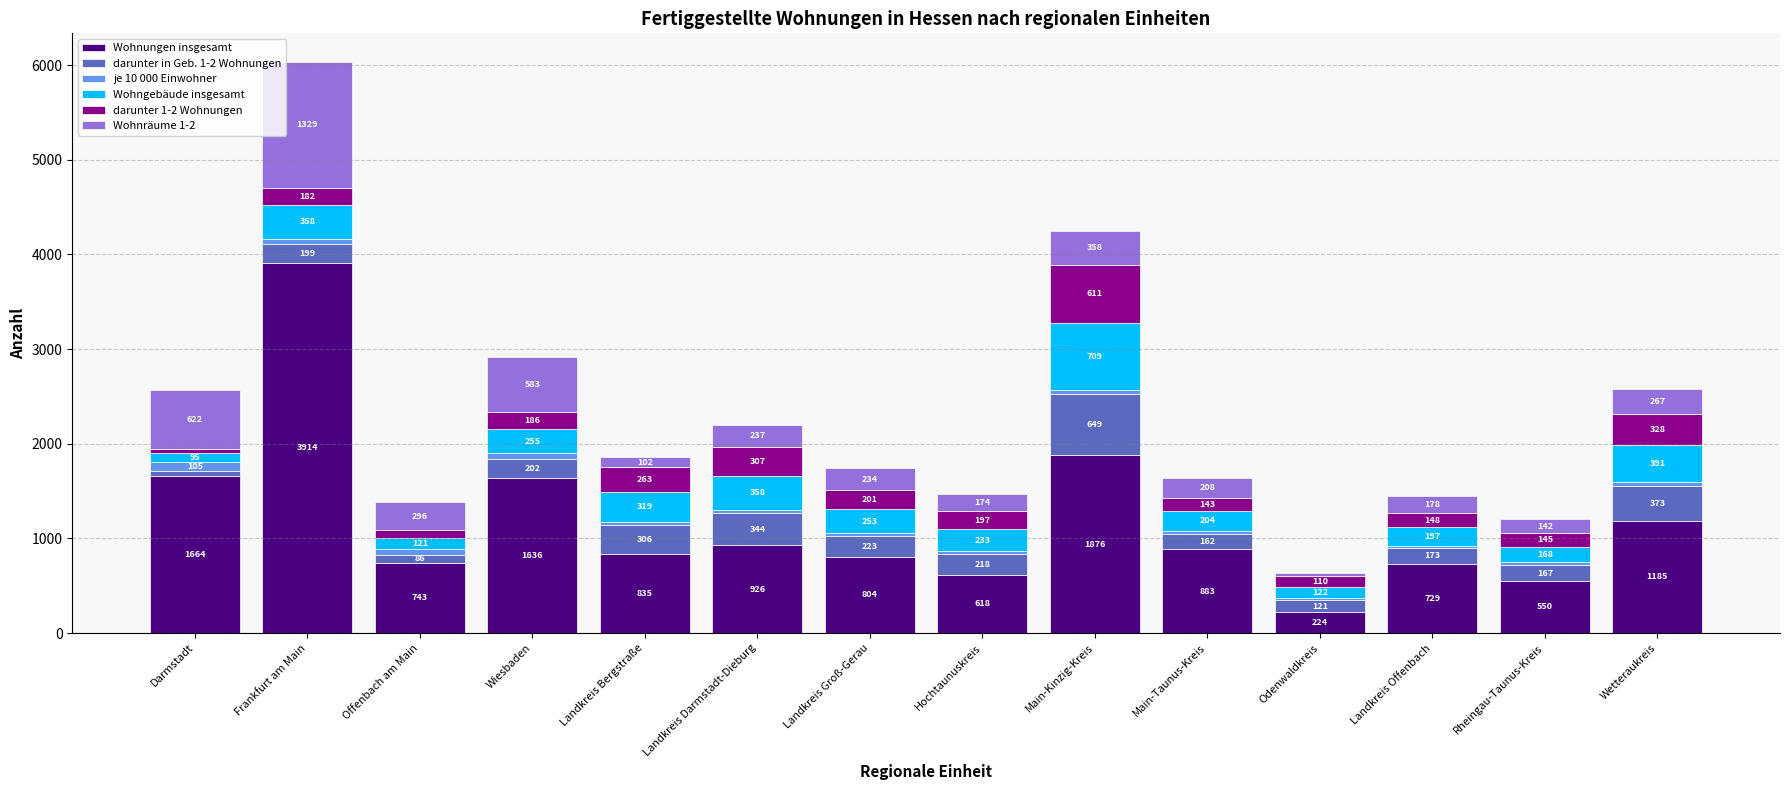

True or false: Wohnungen insgesamt has a value of 625 at Landkreis Darmstadt-Dieburg.

False